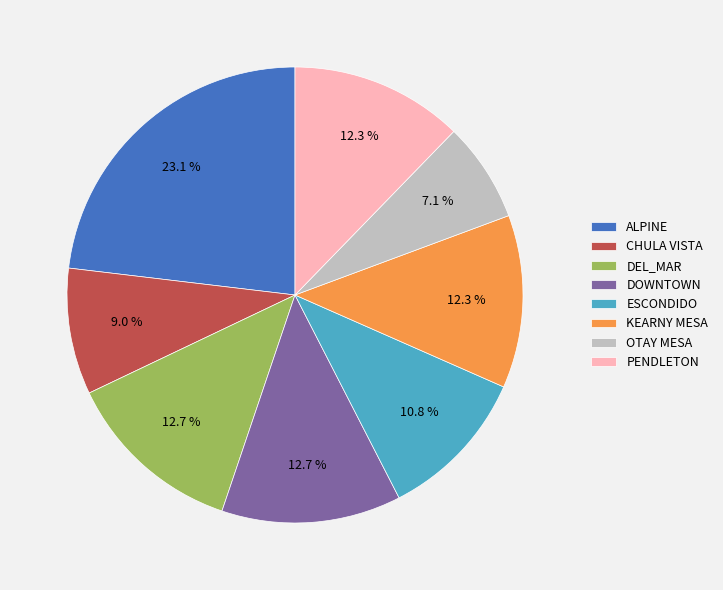

To the nearest percent, what is the difference between the ALPINE and DOWNTOWN slice percentages?

10%